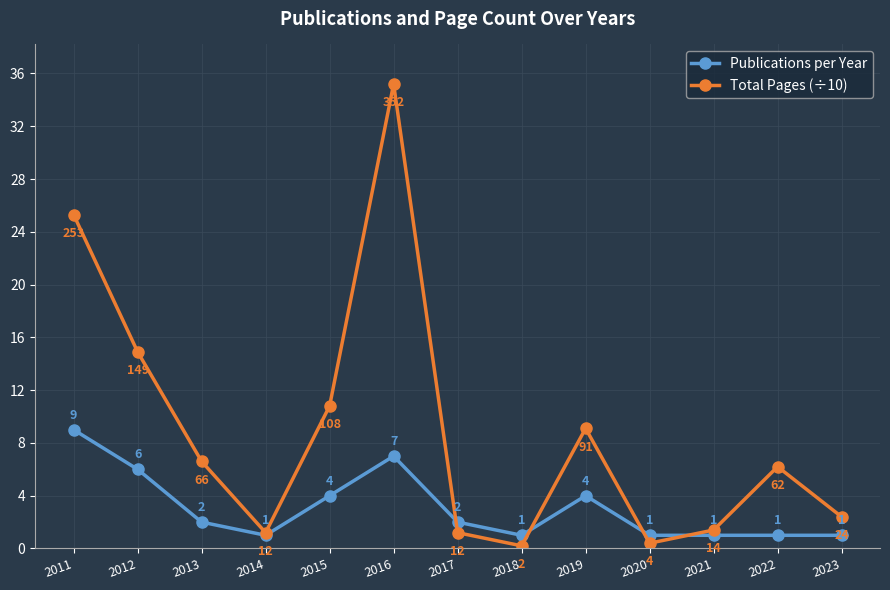

What is the difference between the Total Pages (÷10) values at 2014 and 2016?

34.0